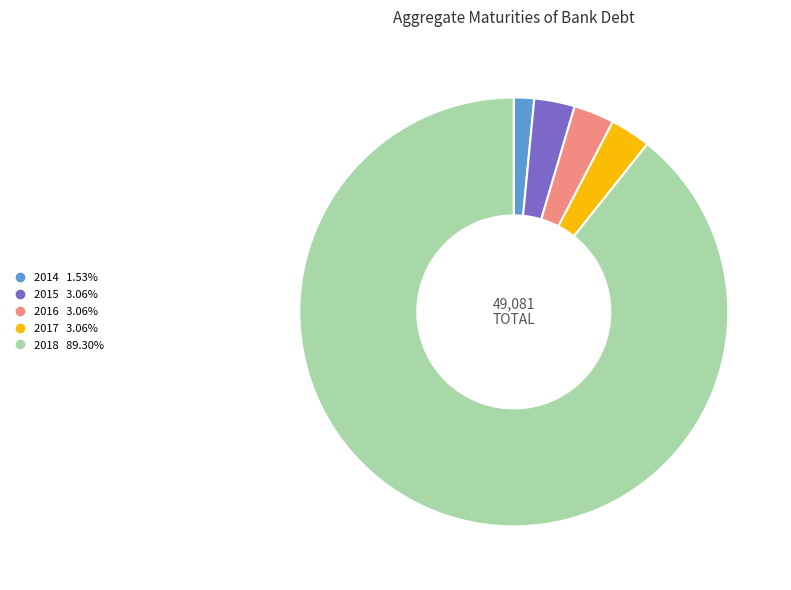

What is the ratio of the value at 2018 to the value at 2016?

29.2